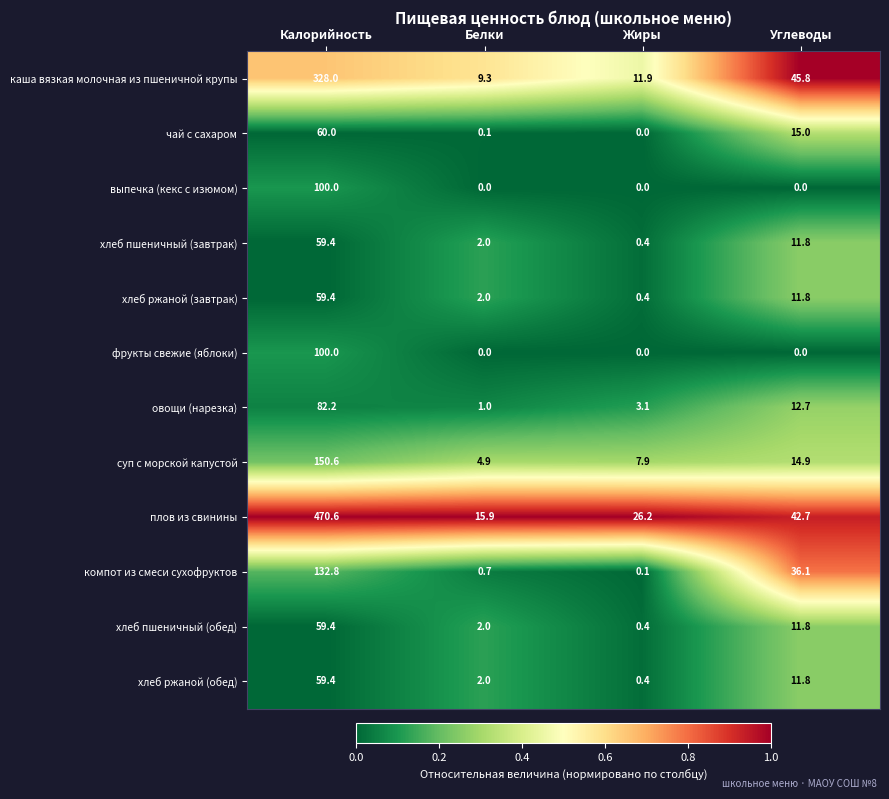

List the labels in order of овощи (нарезка) value, smallest first.

Белки, Жиры, Углеводы, Калорийность